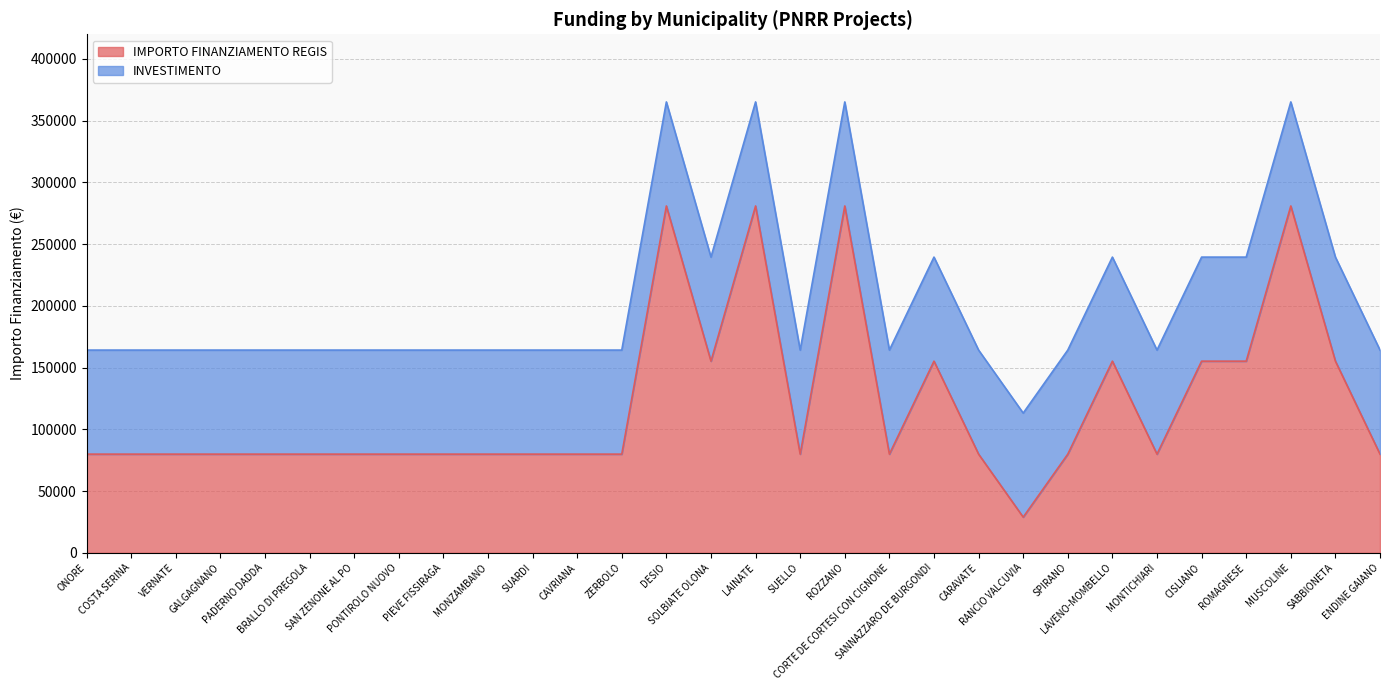

Rank the categories by value from highest to lowest.

DESIO, LAINATE, ROZZANO, MUSCOLINE, SOLBIATE OLONA, SANNAZZARO DE BURGONDI, LAVENO-MOMBELLO, CISLIANO, ROMAGNESE, SABBIONETA, ONORE, COSTA SERINA, VERNATE, GALGAGNANO, PADERNO DADDA, BRALLO DI PREGOLA, SAN ZENONE AL PO, PONTIROLO NUOVO, PIEVE FISSIRAGA, MONZAMBANO, SUARDI, CAVRIANA, ZERBOLO, SUELLO, CORTE DE CORTESI CON CIGNONE, CARAVATE, SPIRANO, MONTICHIARI, ENDINE GAIANO, RANCIO VALCUVIA